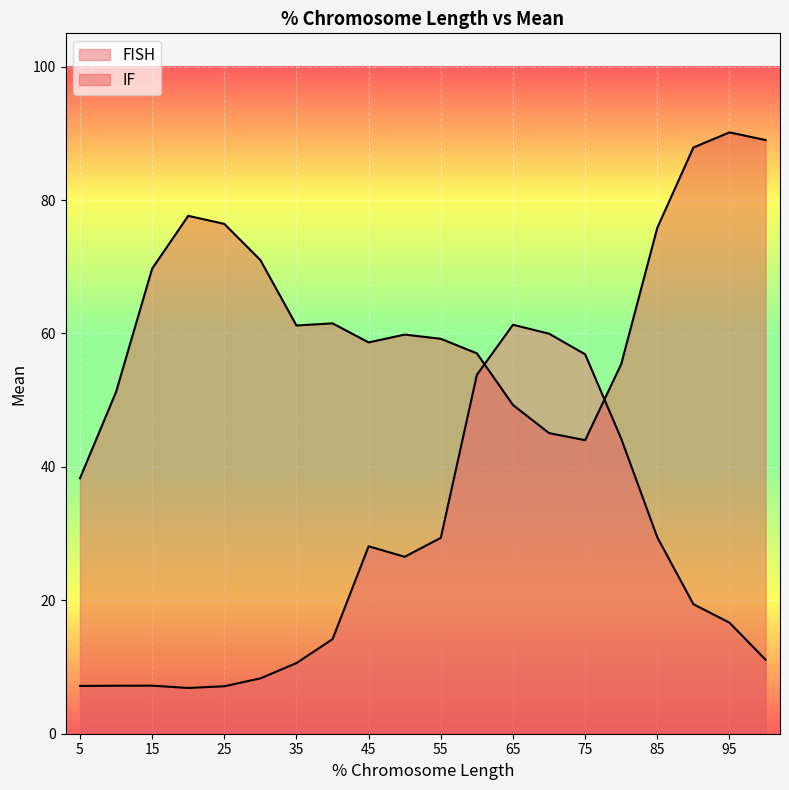

Which category has the highest value across all series?

95